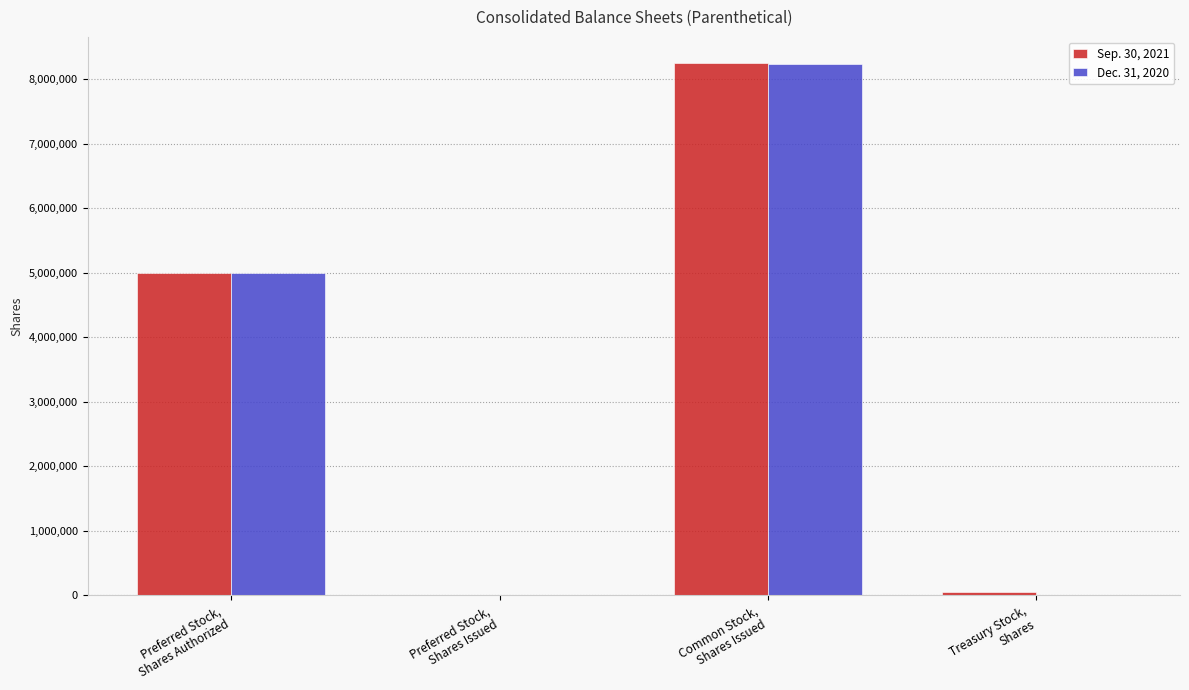

What is the sum of the Sep. 30, 2021 values at Preferred Stock,
Shares Authorized and Common Stock,
Shares Issued?

13245951